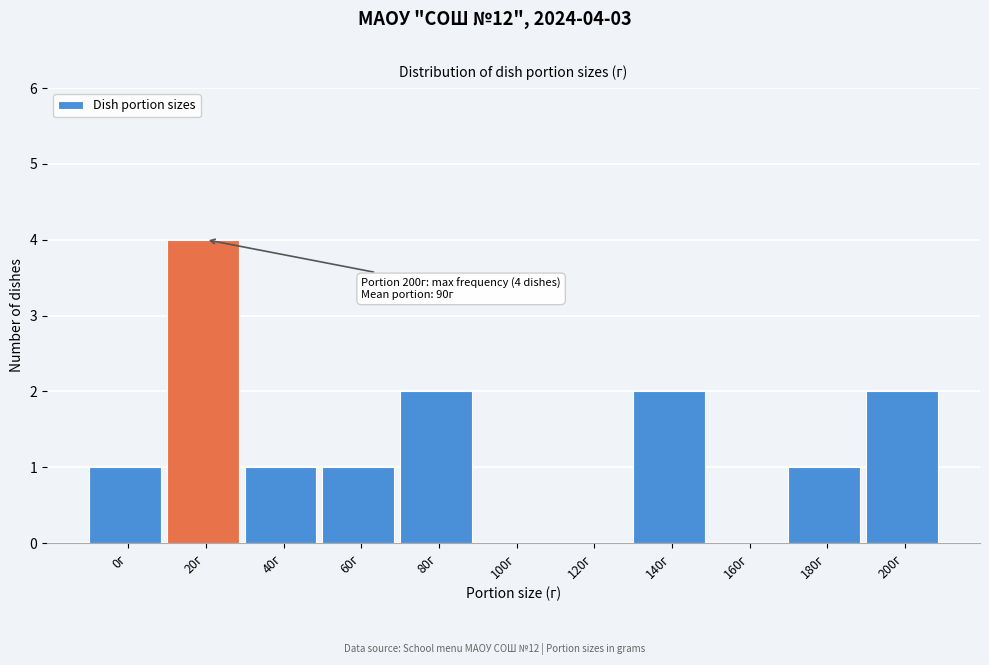

Reading left to right, transcribe all the data shown in this chart.

0г=1	20г=4	40г=1	60г=1	80г=2	100г=0	120г=0	140г=2	160г=0	180г=1	200г=2